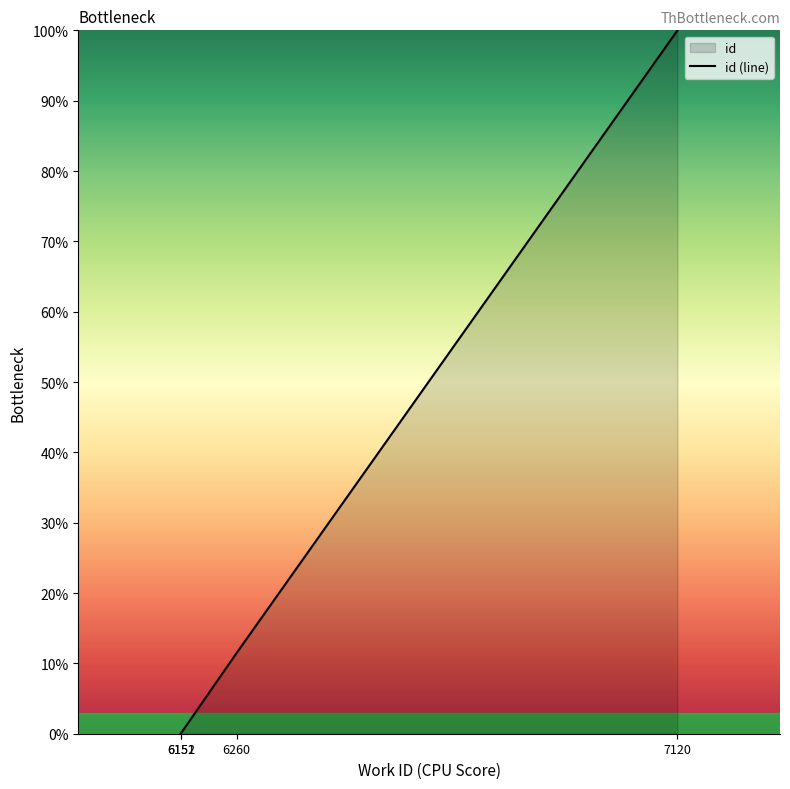

Rank the categories by value from lowest to highest.

6151, 6152, 6260, 7120